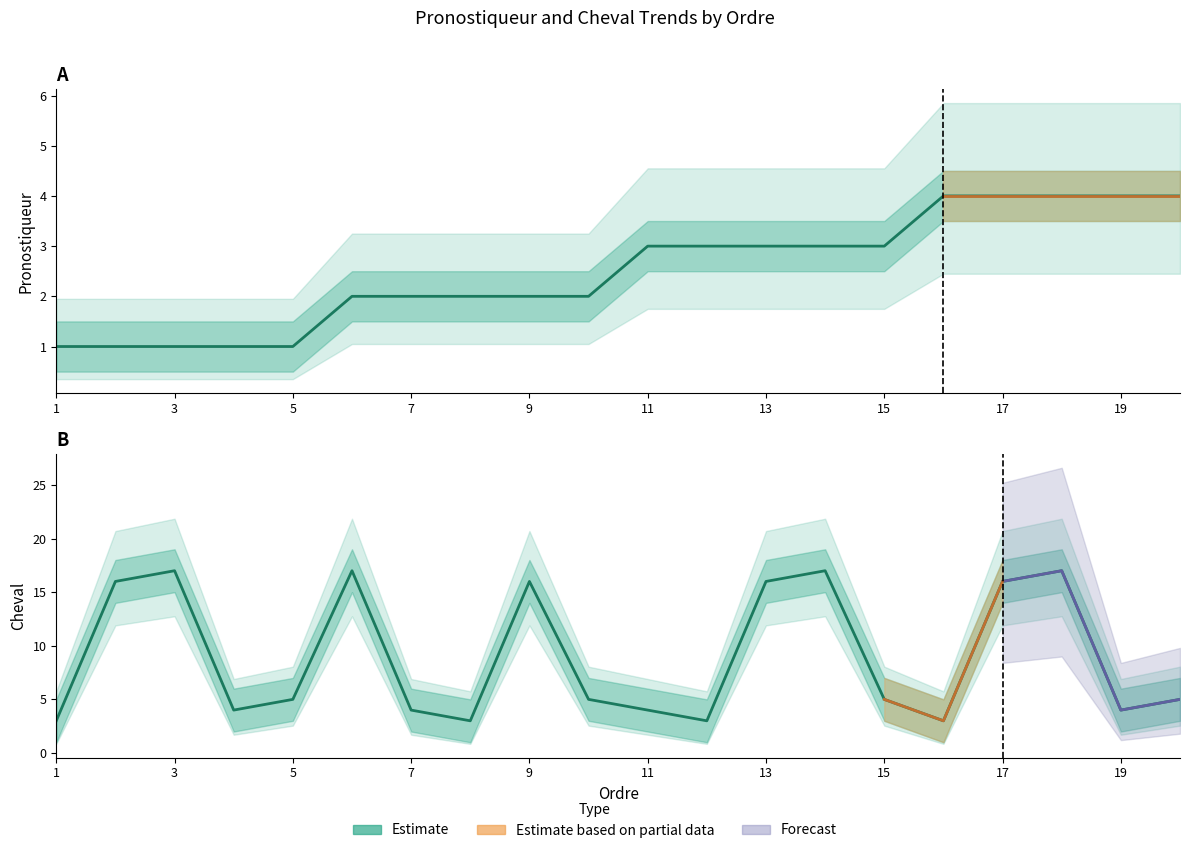

What is the difference between the values at 15 and 7?

1